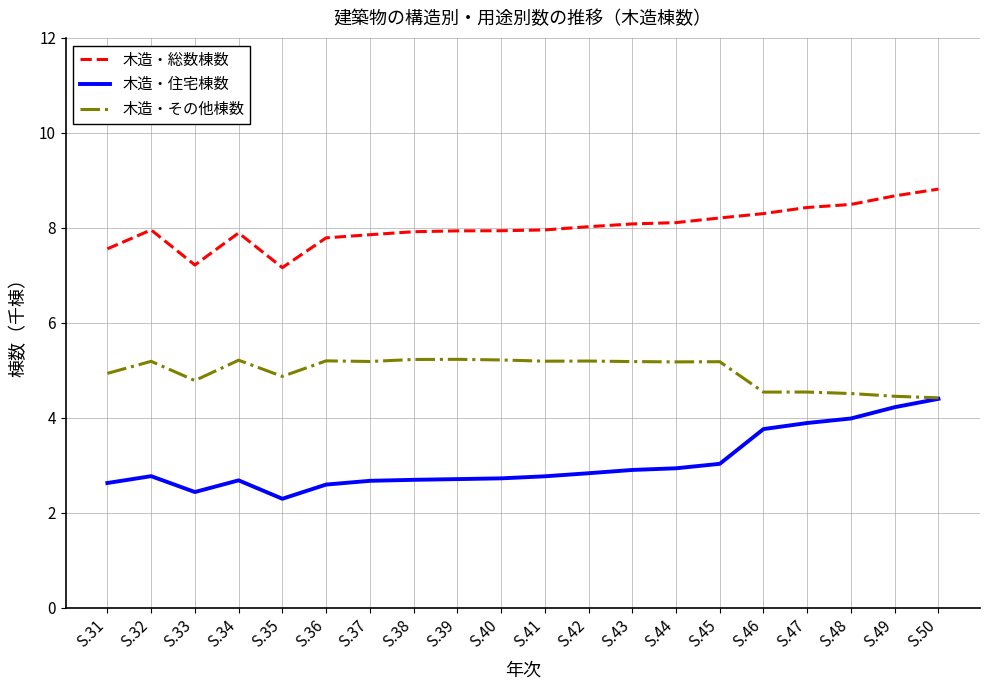

List the series in order of their overall mean, lowest first.

木造・住宅棟数, 木造・その他棟数, 木造・総数棟数